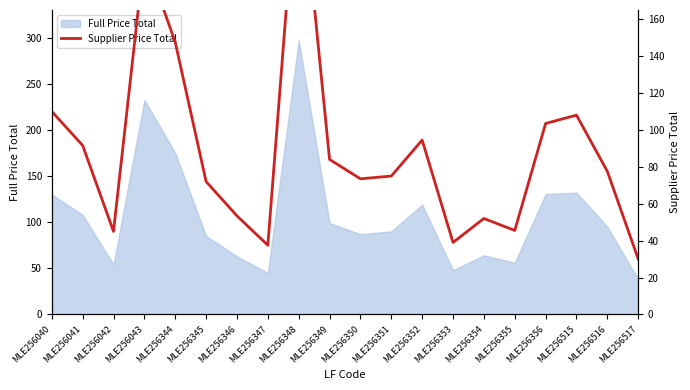

Reading left to right, what are all the values shown in this chart?

MLE256040=110.0	MLE256041=91.6	MLE256042=45.0	MLE256043=195.0	MLE256344=147.5	MLE256345=72.0	MLE256346=53.4	MLE256347=37.5	MLE256348=252.0	MLE256349=84.0	MLE256350=73.5	MLE256351=75.0	MLE256352=94.5	MLE256353=39.0	MLE256354=52.0	MLE256355=45.5	MLE256356=103.5	MLE256515=108.0	MLE256516=77.5	MLE256517=30.0